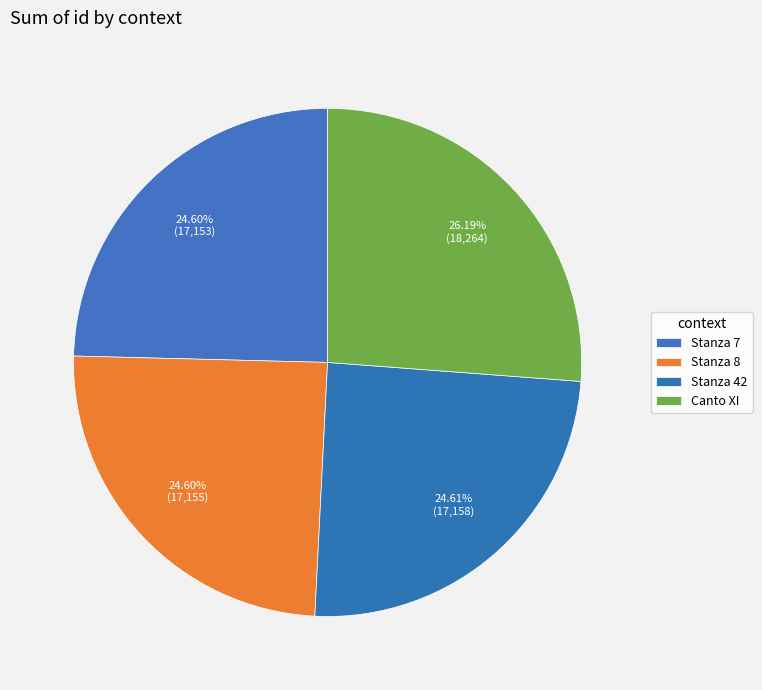

How many slices are in this pie chart?

4